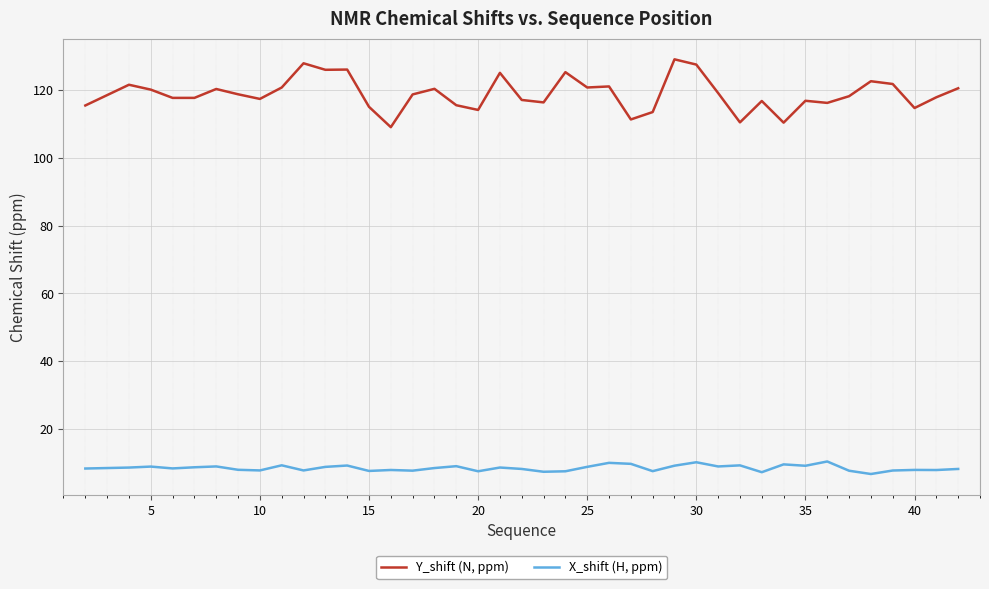

What is the difference between the second highest and minimum values in the Y_shift (N, ppm) series?

18.9